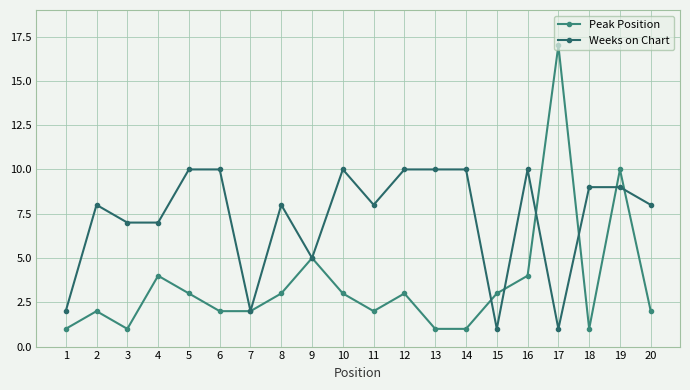

The Weeks on Chart series shows 1 at 17. True or false?

True